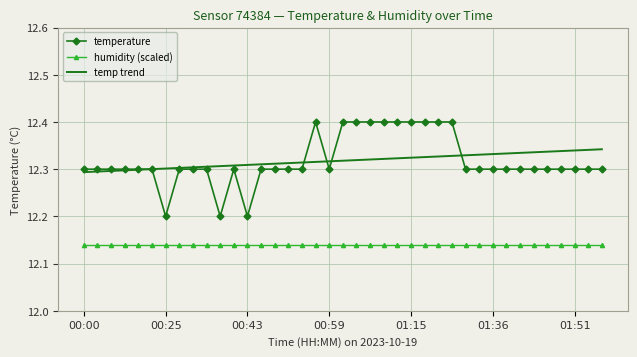

What are all the series names shown in the legend?

temperature, humidity (scaled), temp trend